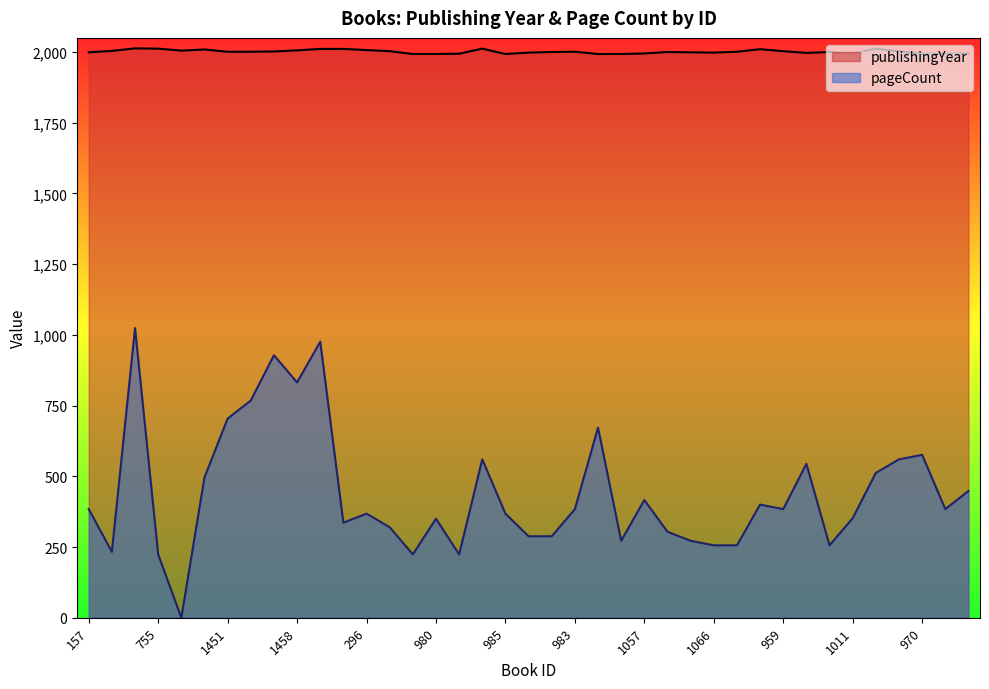

How many interior local peaks does the publishingYear series have?

8